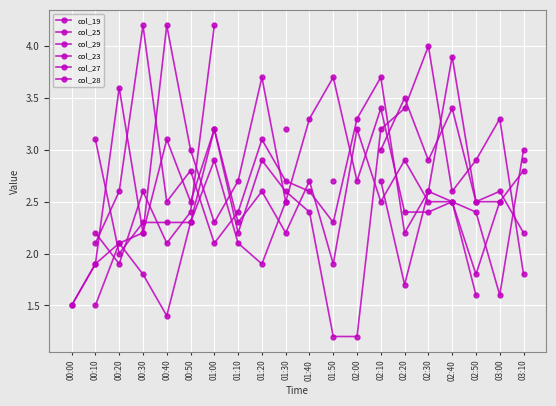

The col_29 series shows 4.0 at 01:30. True or false?

False